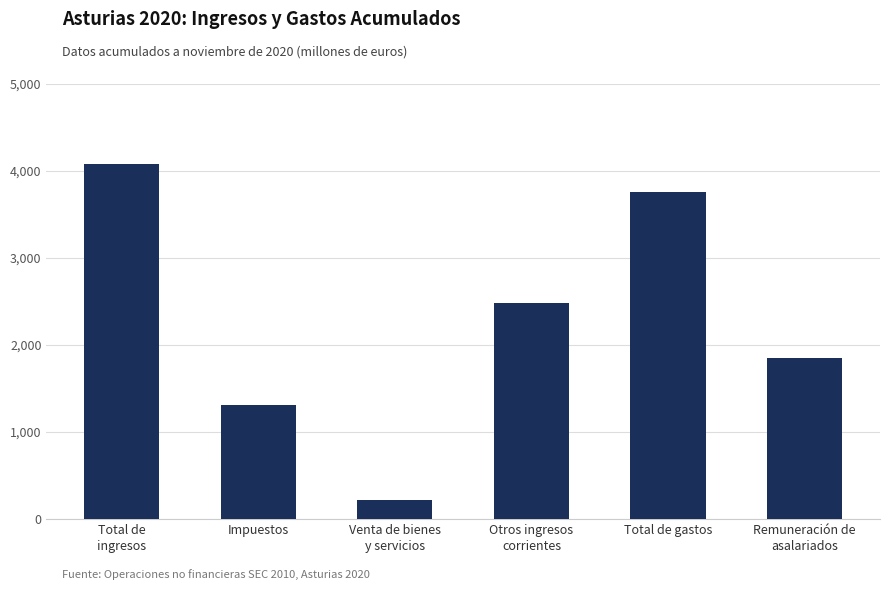

What position from the left is Impuestos?

2